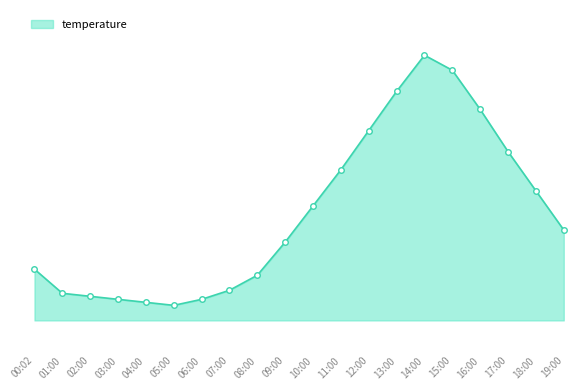

Where is the data nearest to the value 21?

18:00